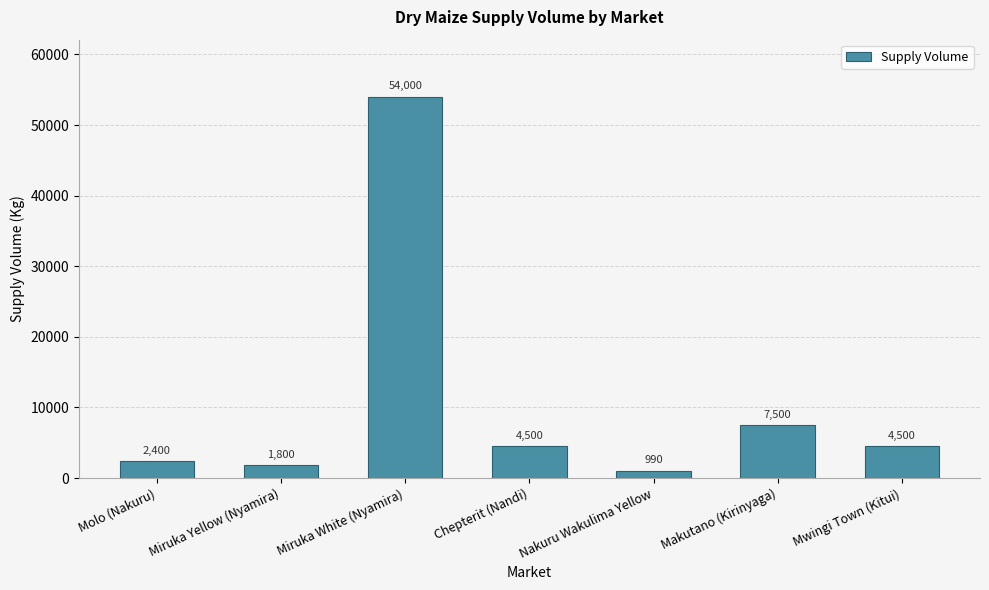

What position from the left is Chepterit (Nandi)?

4